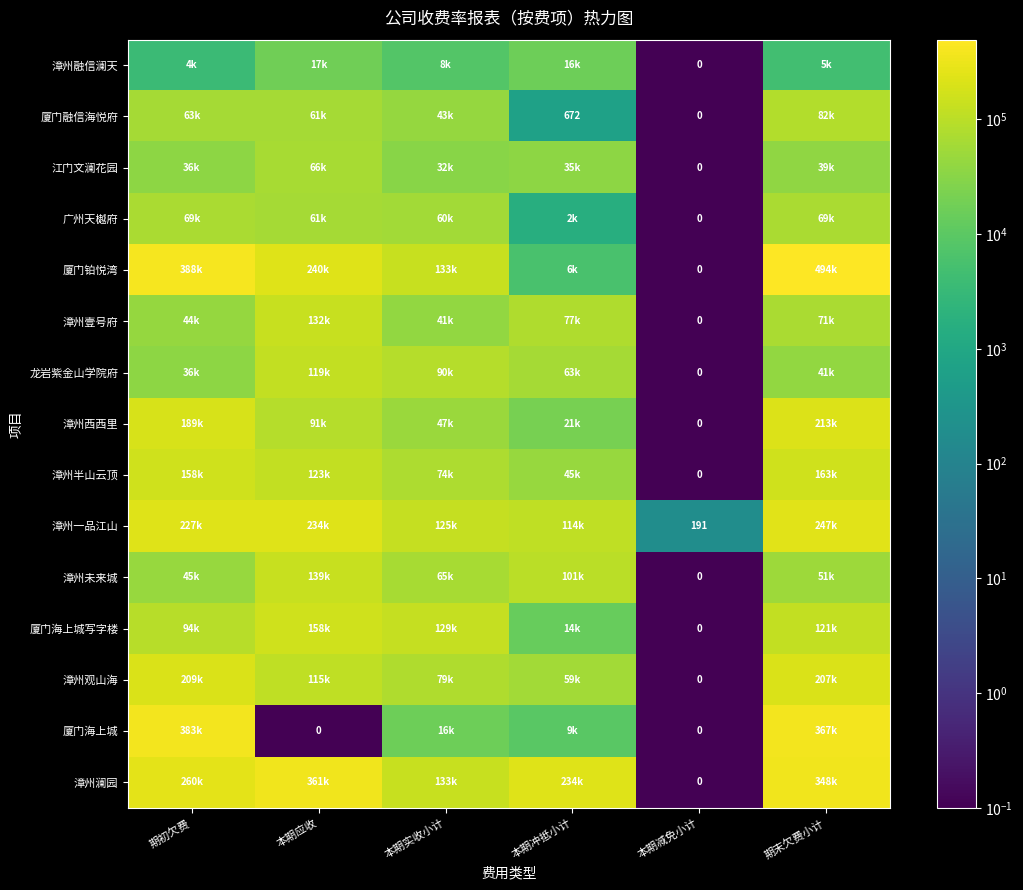

List the series in order of their peak value, lowest first.

漳州融信澜天, 江门文澜花园, 广州天樾府, 厦门融信海悦府, 龙岩紫金山学院府, 漳州壹号府, 漳州未来城, 厦门海上城写字楼, 漳州半山云顶, 漳州观山海, 漳州西西里, 漳州一品江山, 漳州澜园, 厦门海上城, 厦门铂悦湾